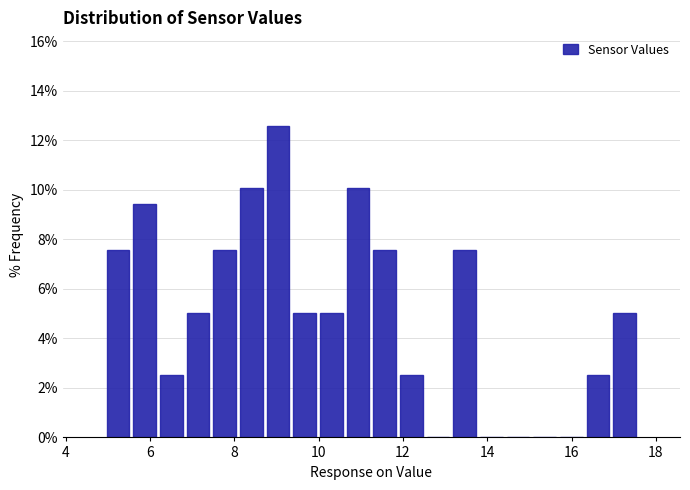

Around what value on the x-axis is the tallest bar? Give the approximate position of its centre, as read against the axis.

9.0